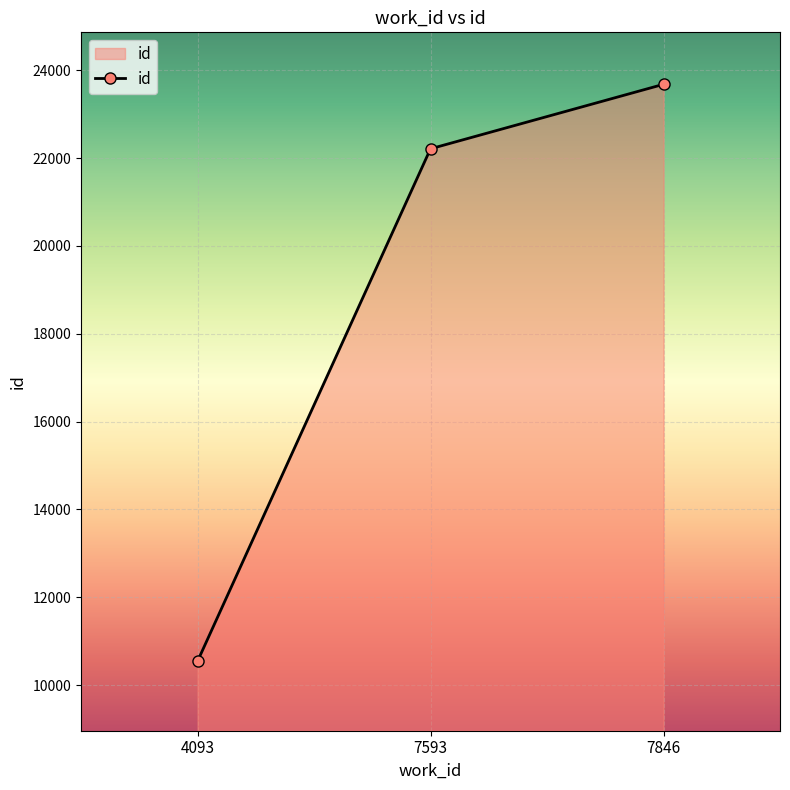

What is the change in value from 7593 to 7846?

+1468